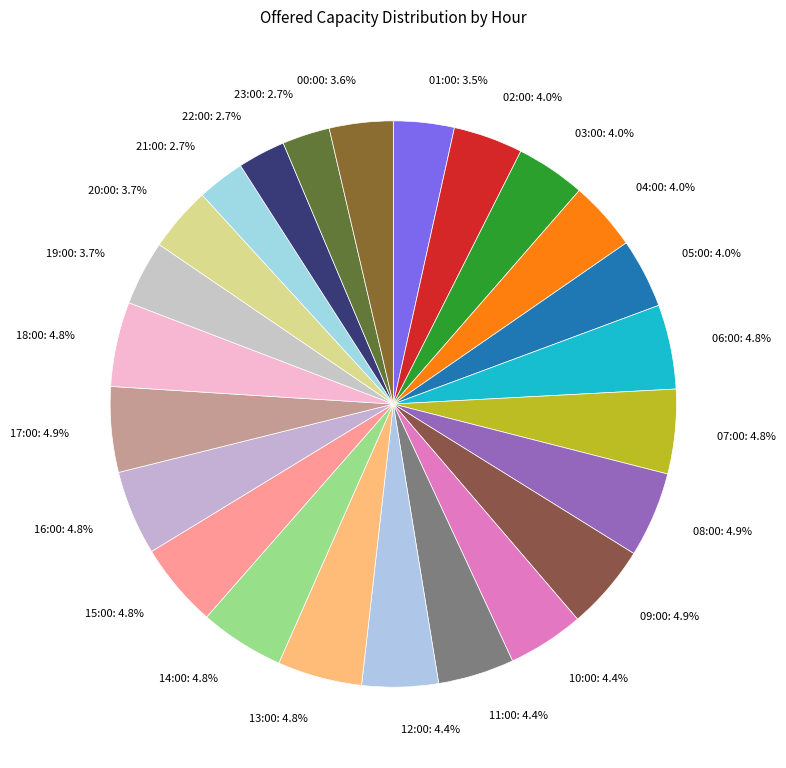

To the nearest percent, what is the combined percentage of 13:00 and 00:00?

8%